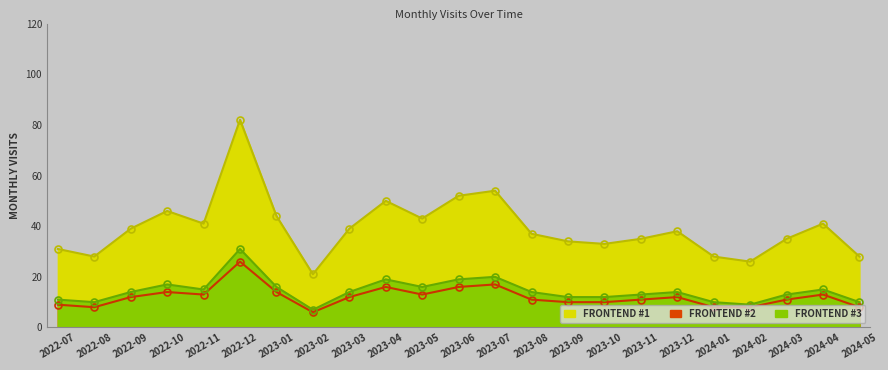

Reading right to left, what are all the values shown in this chart?

28	41	35	26	28	38	35	33	34	37	54	52	43	50	39	21	44	82	41	46	39	28	31